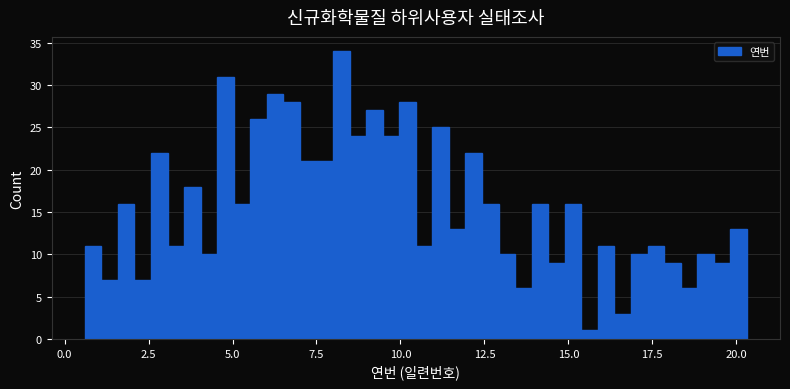

Read against the x-axis, roughly where is the centre of the tallest bar?

8.0